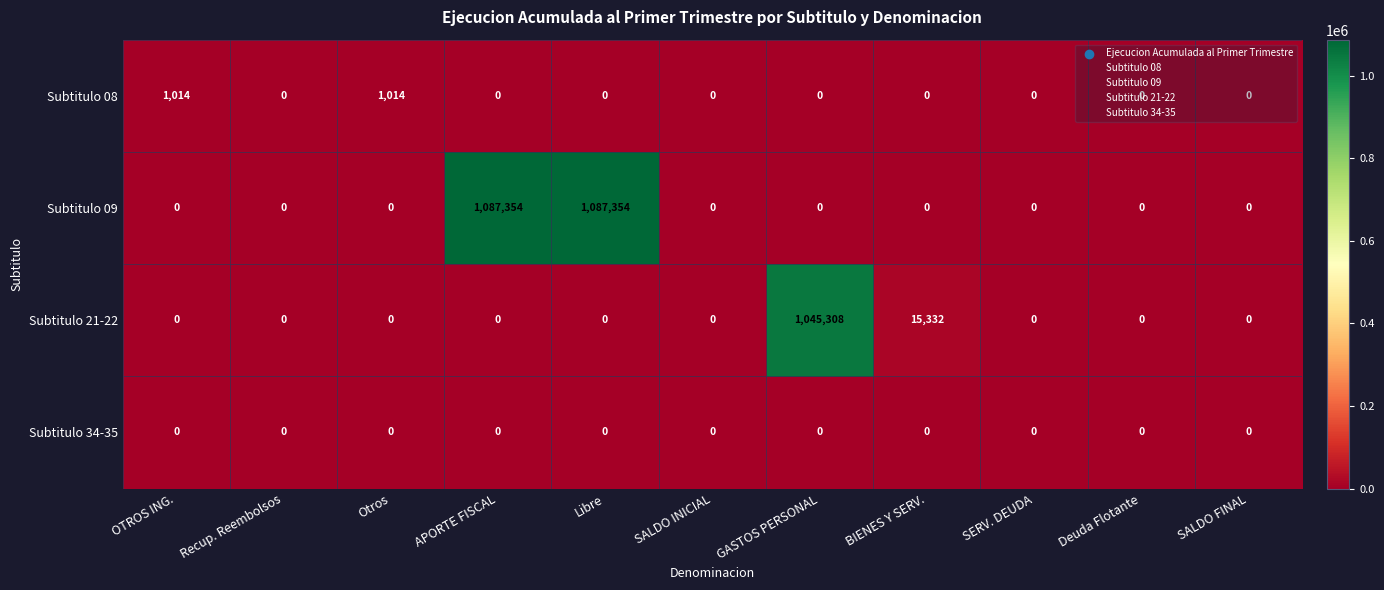

What is the average value of the Subtitulo 08 series?

184